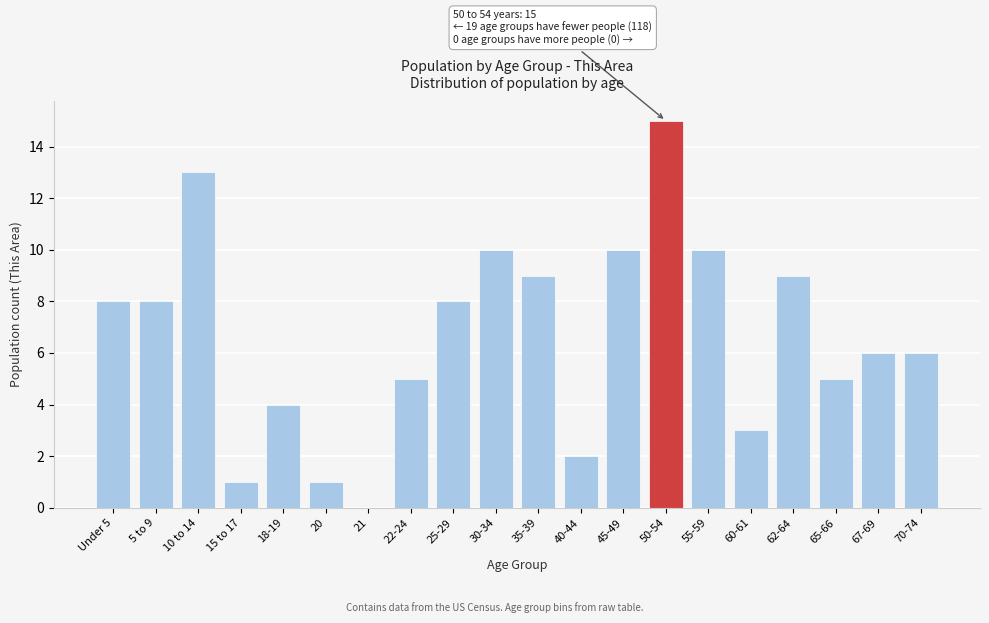

Reading left to right, extract all data points from this chart.

Under 5=8	5 to 9=8	10 to 14=13	15 to 17=1	18-19=4	20=1	21=0	22-24=5	25-29=8	30-34=10	35-39=9	40-44=2	45-49=10	50-54=15	55-59=10	60-61=3	62-64=9	65-66=5	67-69=6	70-74=6